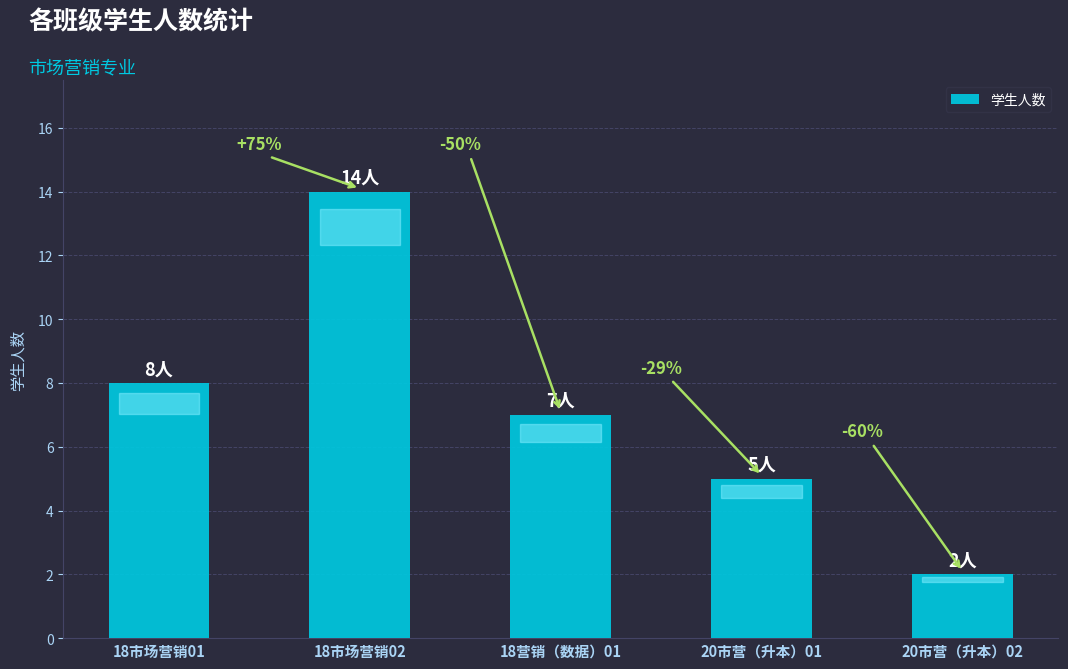

Are the bars horizontal?

No